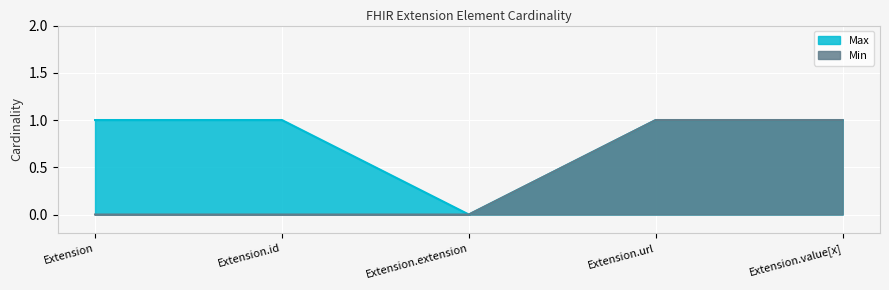

What is the label of the 4th point from the right?

Extension.id